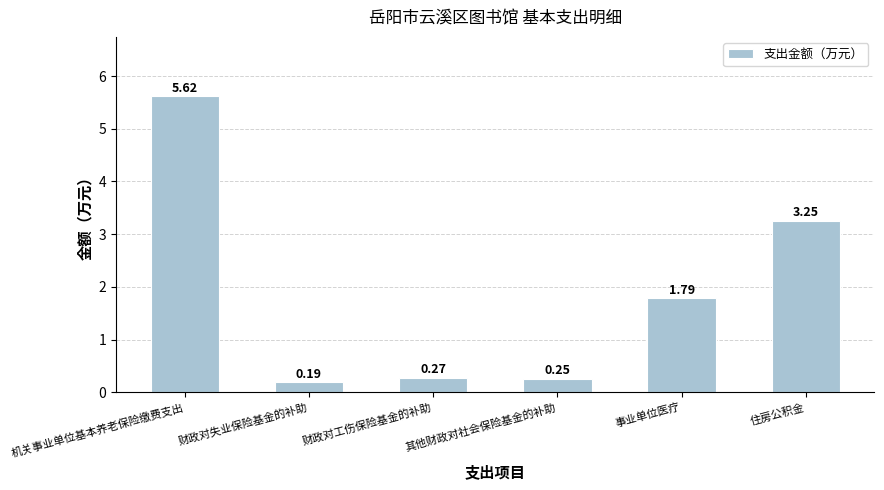

Read the value at 机关事业单位基本养老保险缴费支出.

5.6